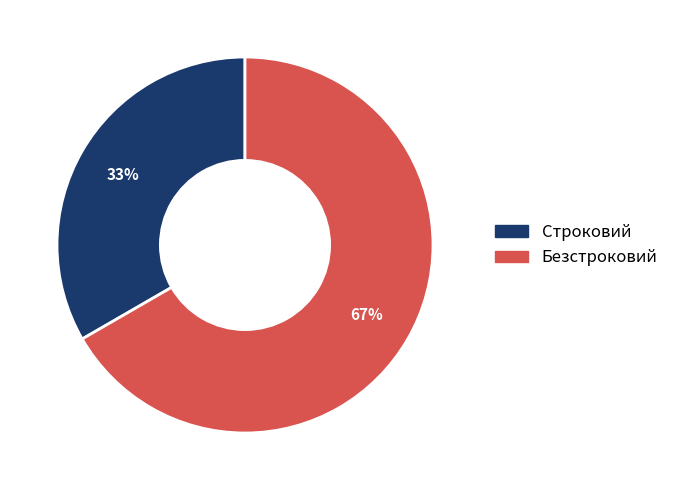

Is it true that Строковий is 48% of the pie?

False